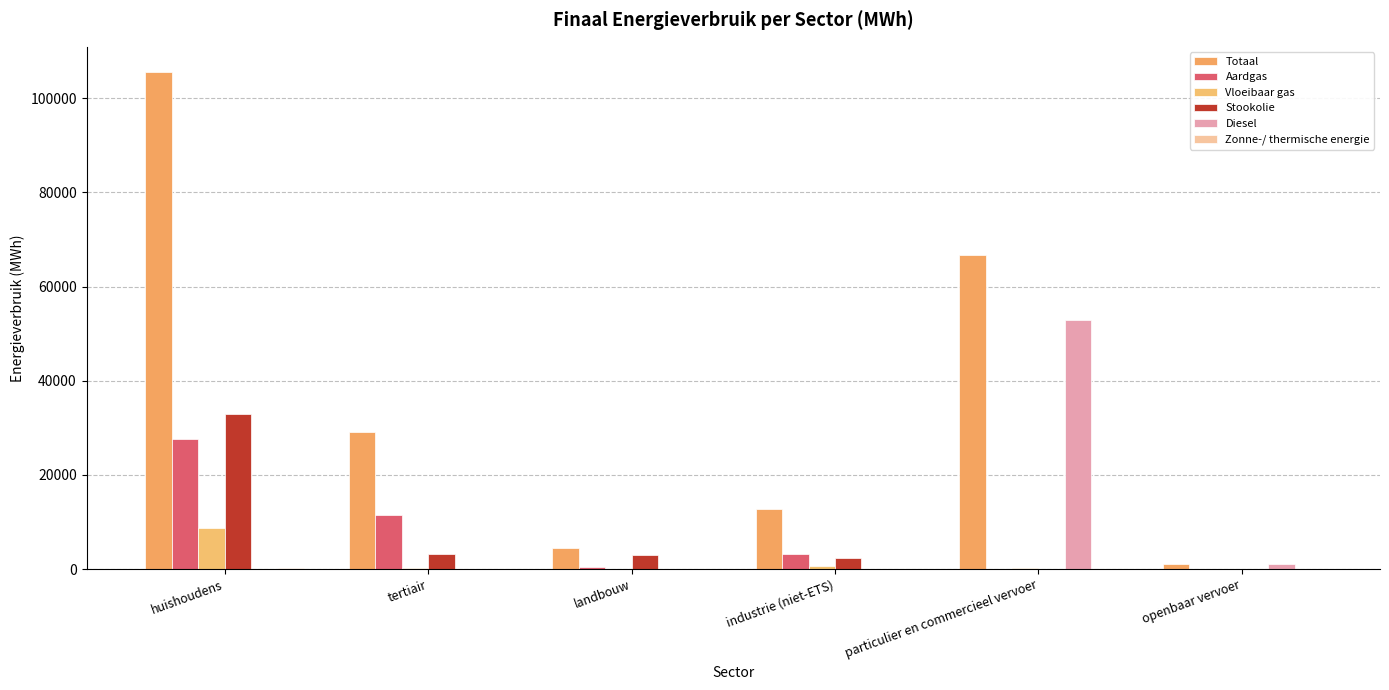

What is the maximum value shown in the chart?

105669.5